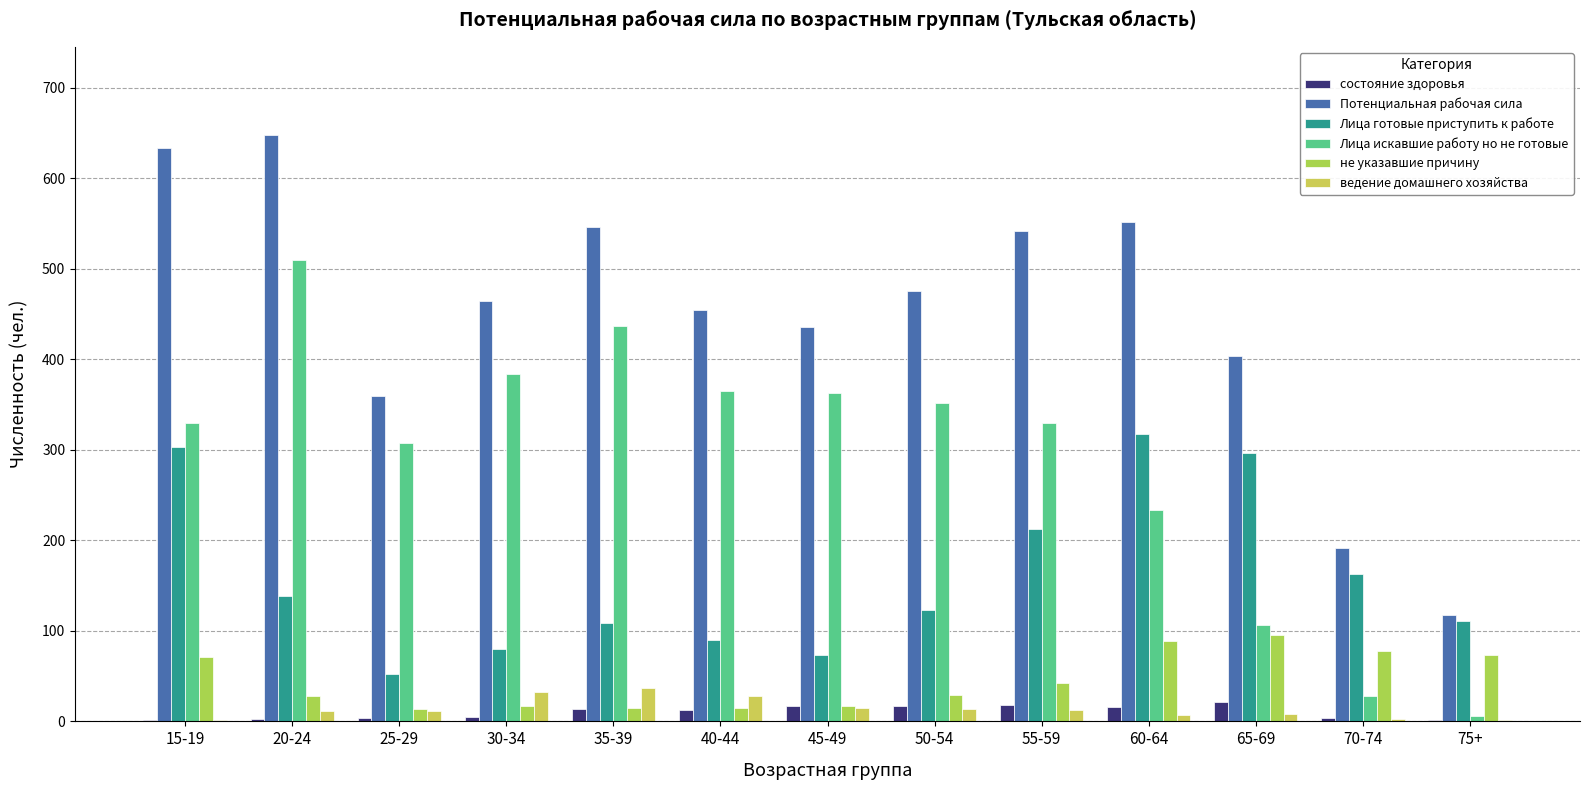

How many distinct data groups are displayed?

6